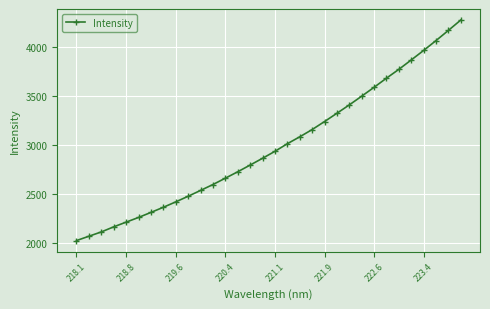

What is the difference between the second highest and second lowest values?

2101.8